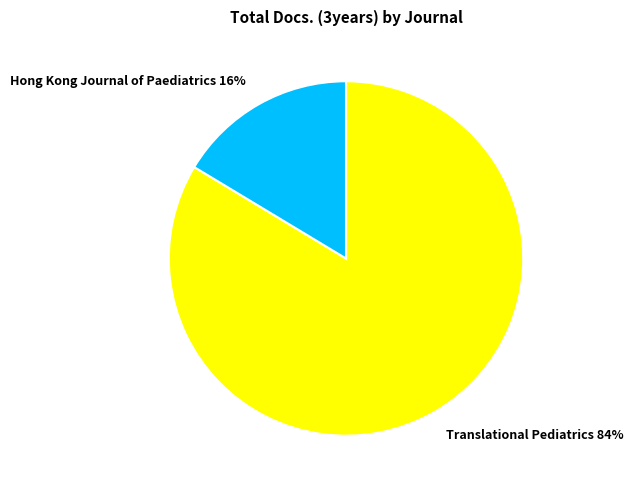

Is there a majority slice in this chart?

Yes